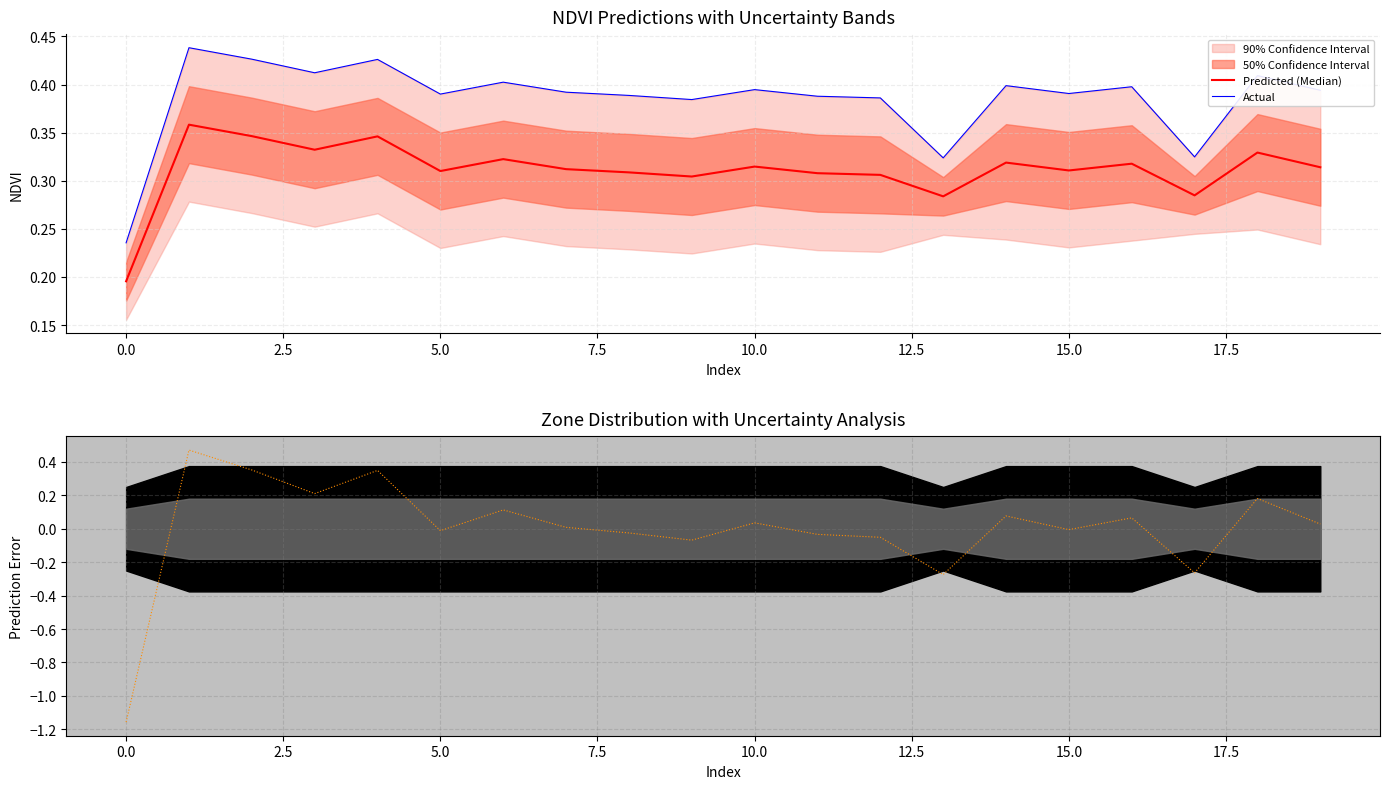

How many times do Prediction Error and Actual cross each other?

2